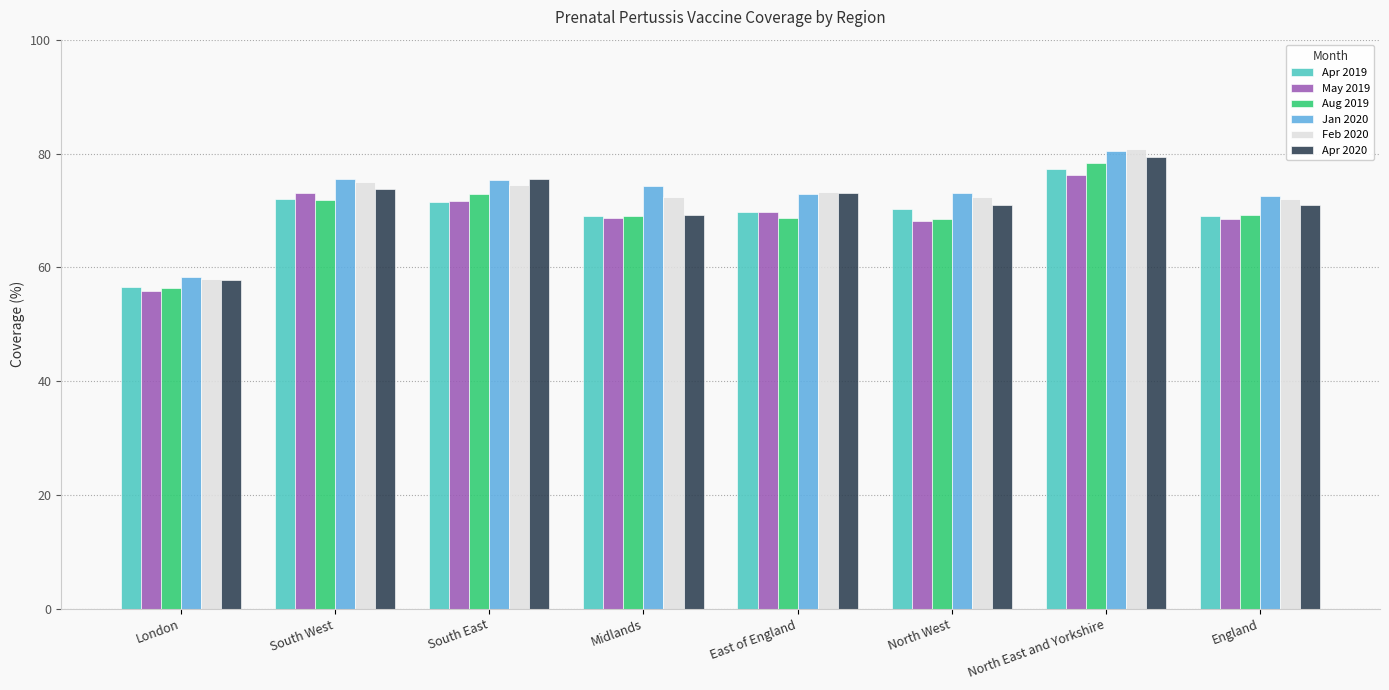

What is the spread (max minus min) of values at East of England?

4.5